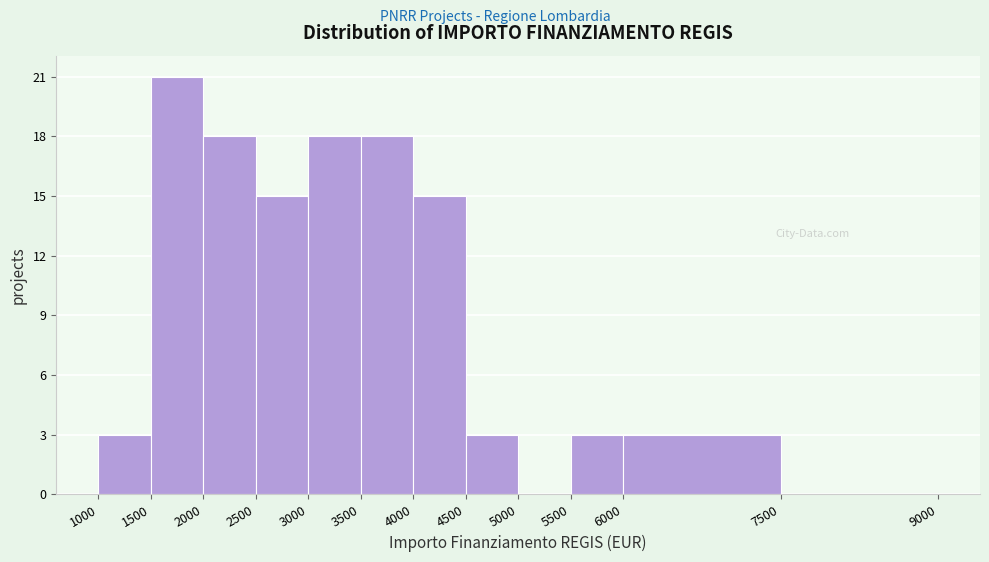

Reading left to right, transcribe this chart: for each bar, give the range it covers on the x-axis and its height. The values are not printed on the chart, so give them approximately, as read against the axis.

1000 to 1500: 3
1500 to 2000: 21
2000 to 2500: 18
2500 to 3000: 15
3000 to 3500: 18
3500 to 4000: 18
4000 to 4500: 15
4500 to 5000: 3
5000 to 5500: 0
5500 to 6000: 3
6000 to 7500: 3
7500 to 9000: 0